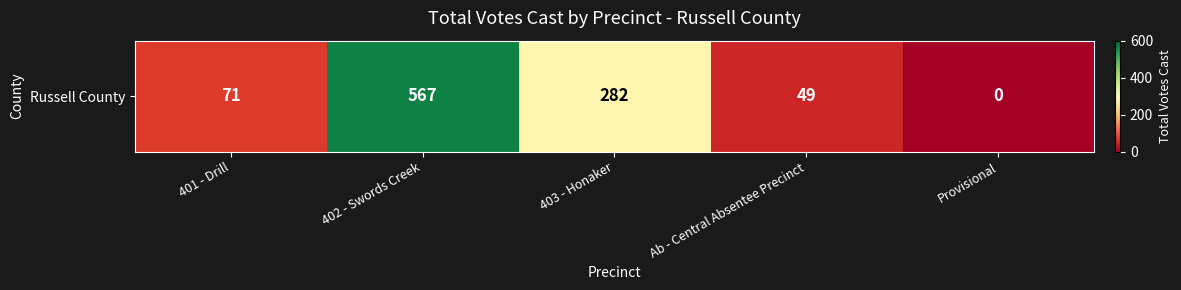

The value at 401 - Drill is 28. True or false?

False